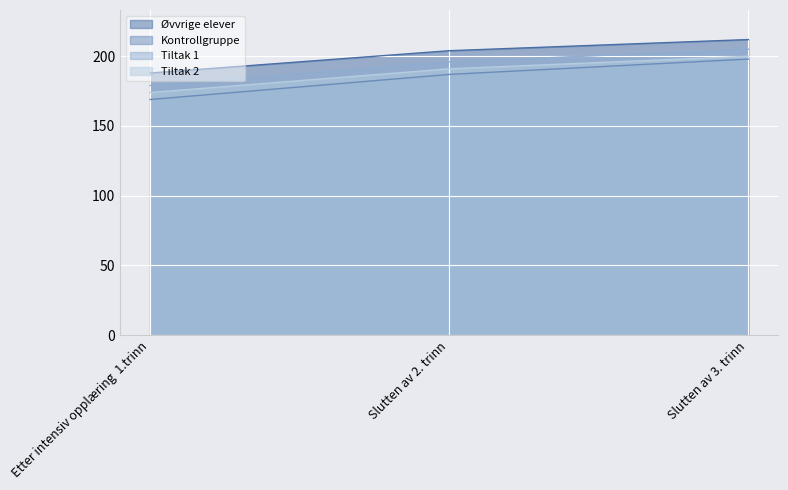

How many values in the Tiltak 1 series exceed 196?

1